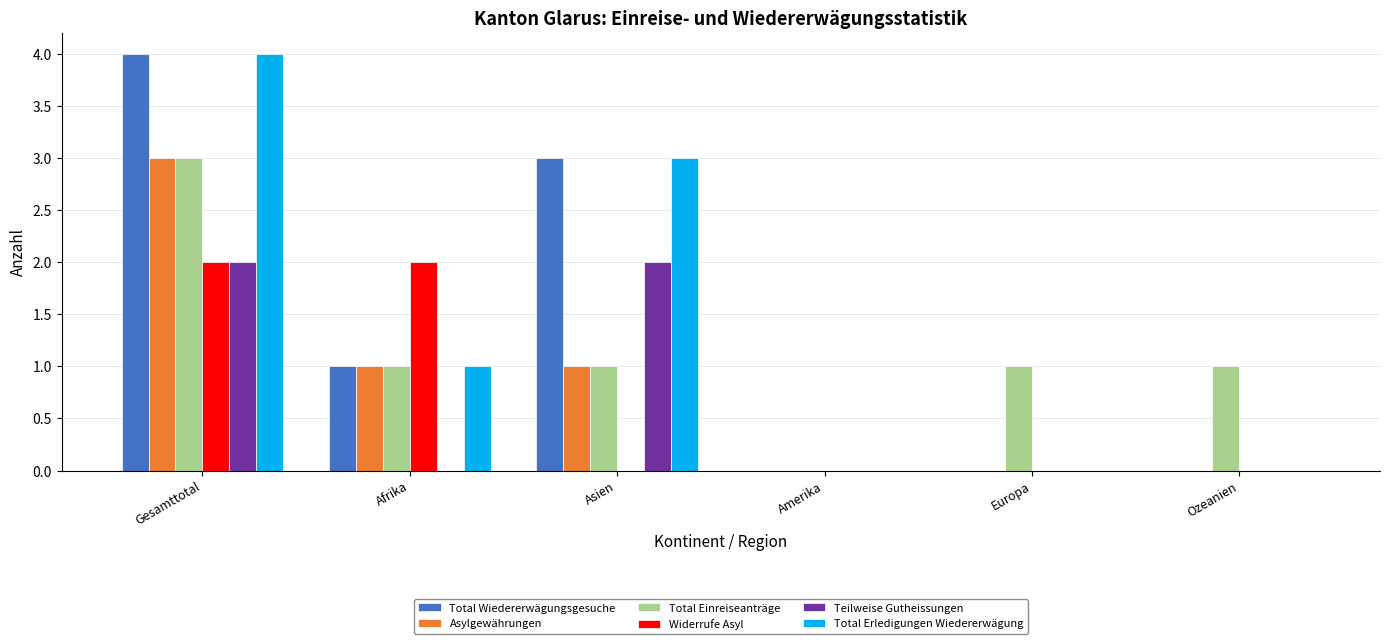

Between Amerika and Europa, which series saw the biggest shift?

Total Einreiseanträge